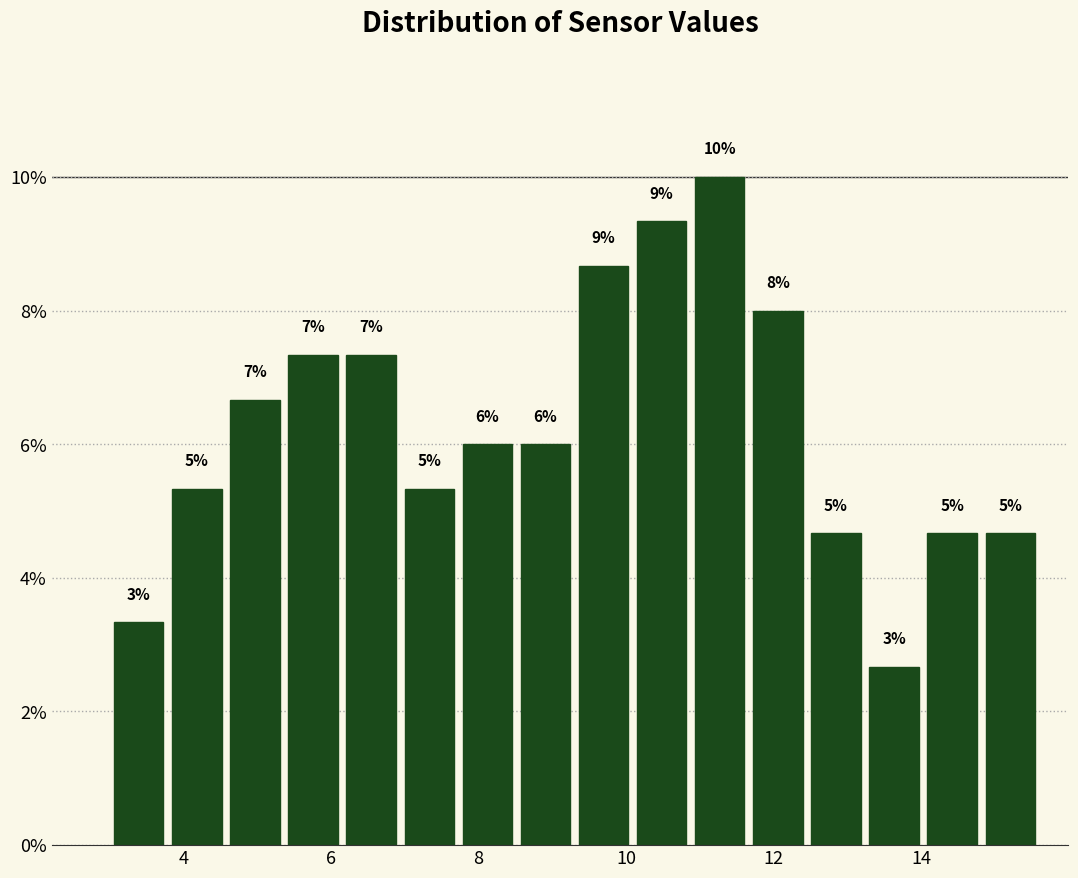

Read against the x-axis, roughly where is the centre of the tallest bar?

11.2